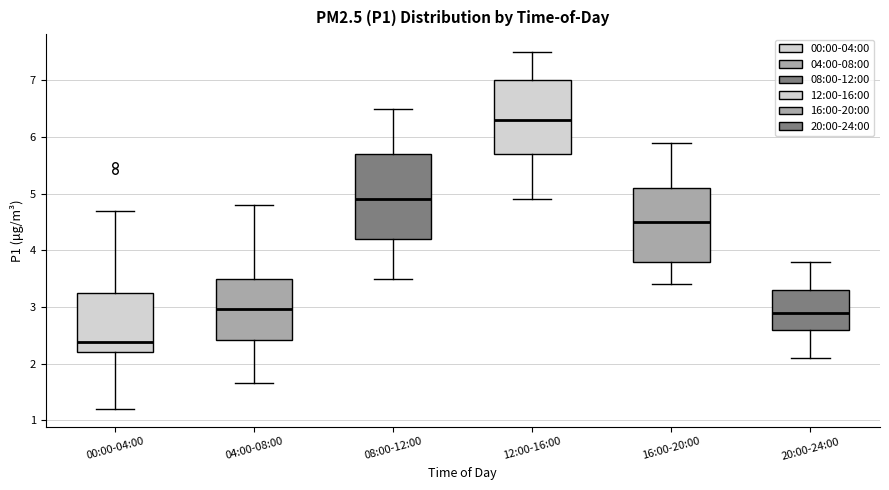

Where is the lower edge of the box for 04:00-08:00 on the y-axis? The values are not printed on the chart, so give them approximately, as read against the axis.

2.4